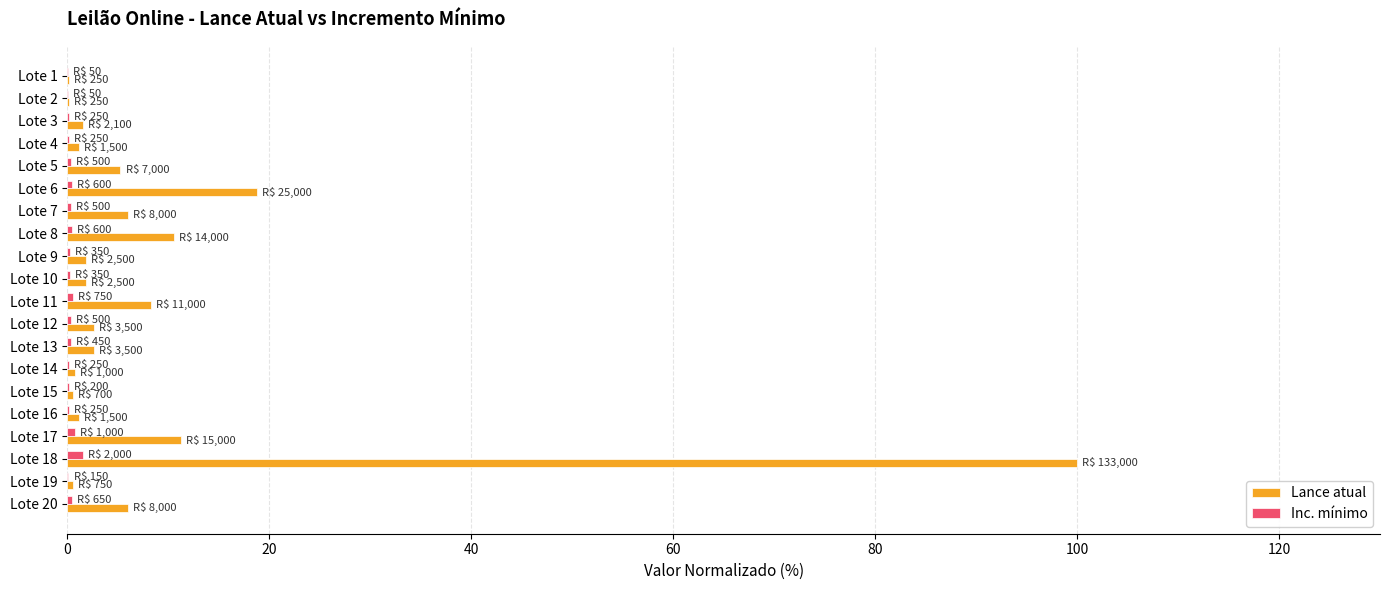

Is it true that Inc. mínimo equals 0.3 at Lote 9?

True